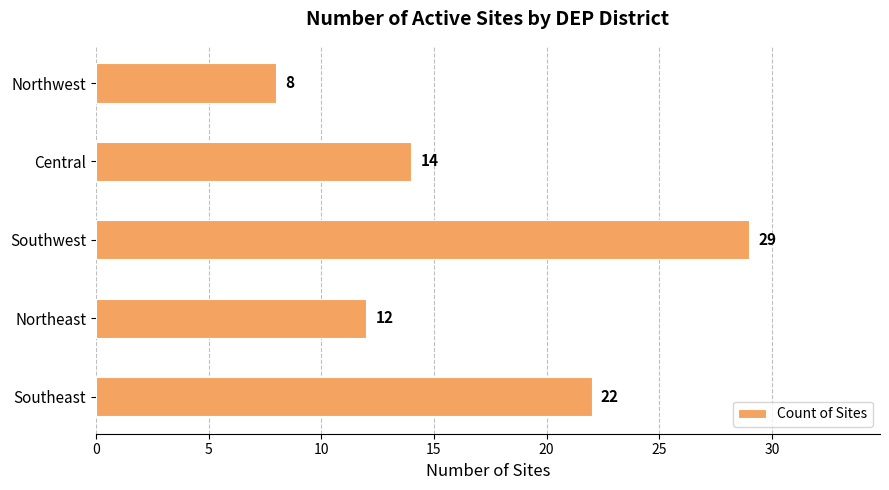

Reading bottom to top, transcribe all the data shown in this chart.

Southeast=22	Northeast=12	Southwest=29	Central=14	Northwest=8